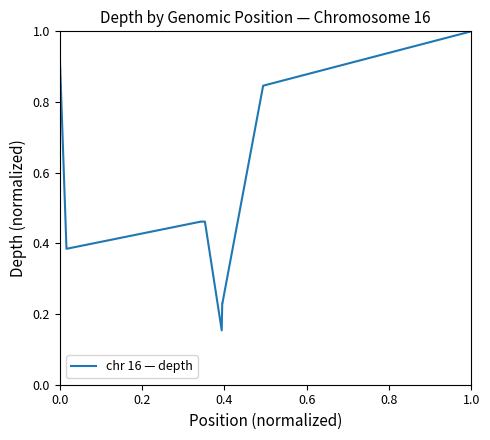

What is the maximum value shown in the chart?

1.0